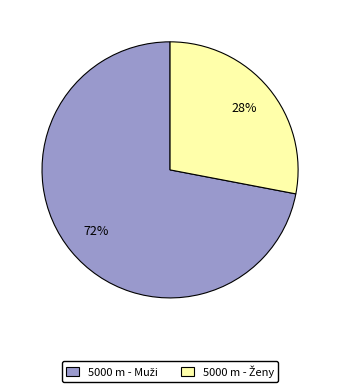

To the nearest percent, what is the difference between the largest and smallest slice percentages?

44%